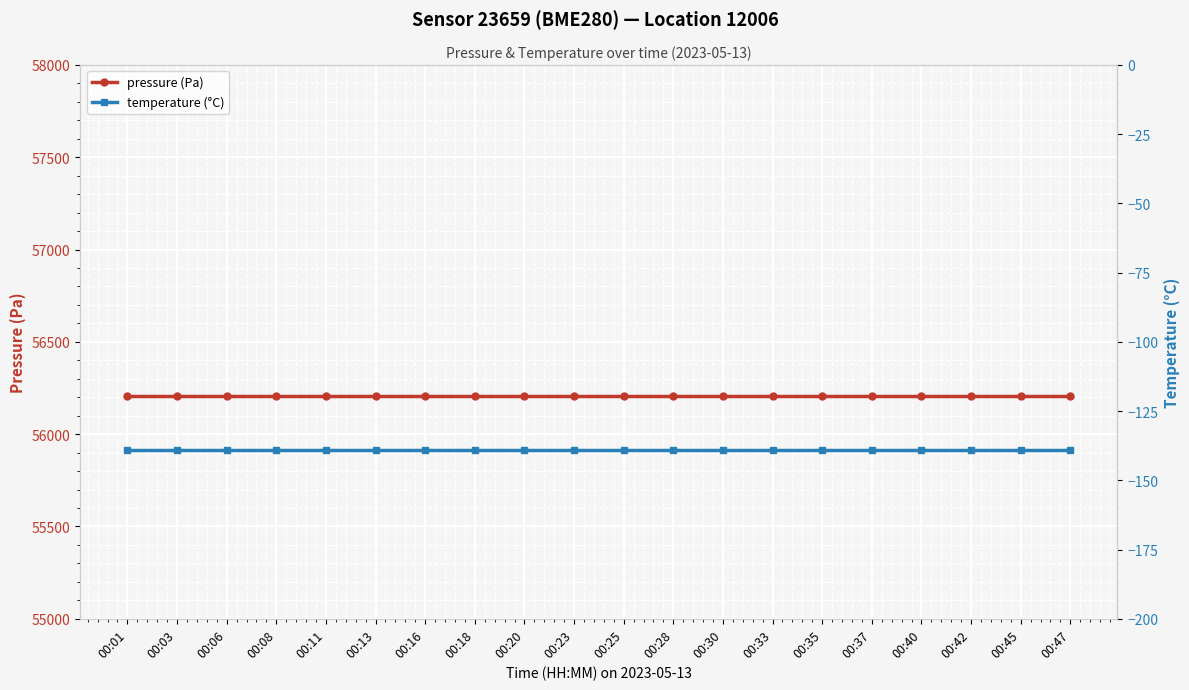

What is the spread (max minus min) of values at 00:40?

56345.4